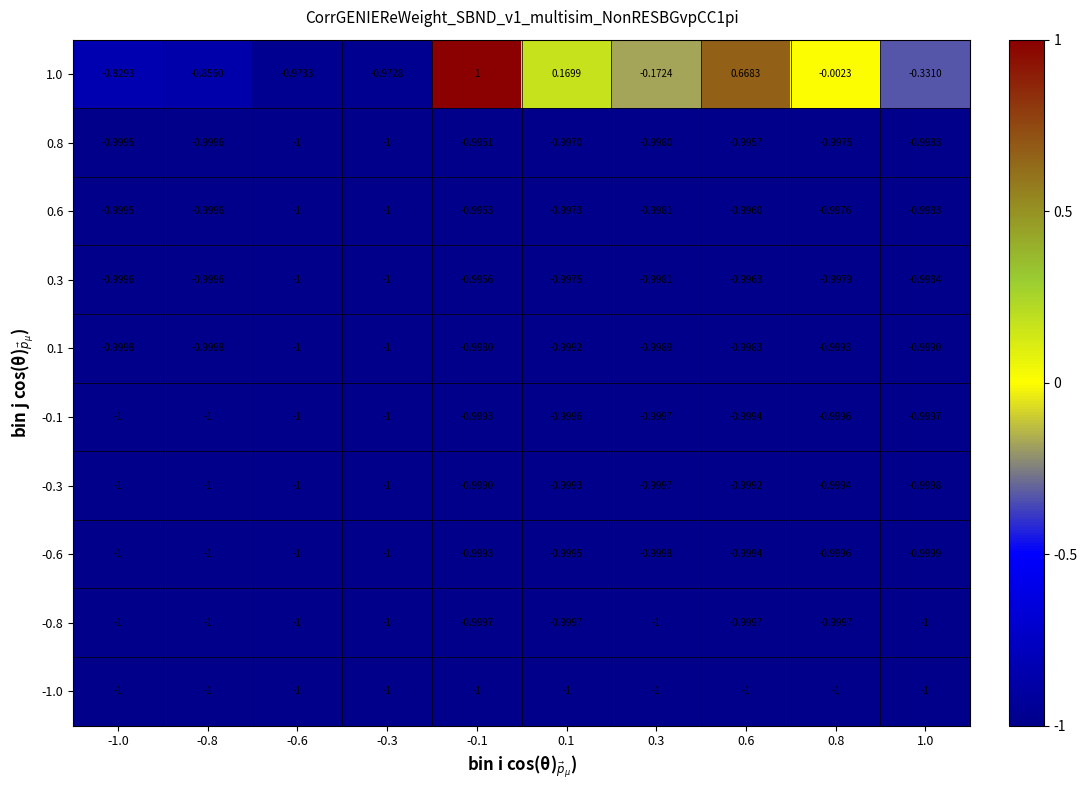

Is the value of 0.8 at 0.1 greater than the value of -0.3 at 0.6?

Yes